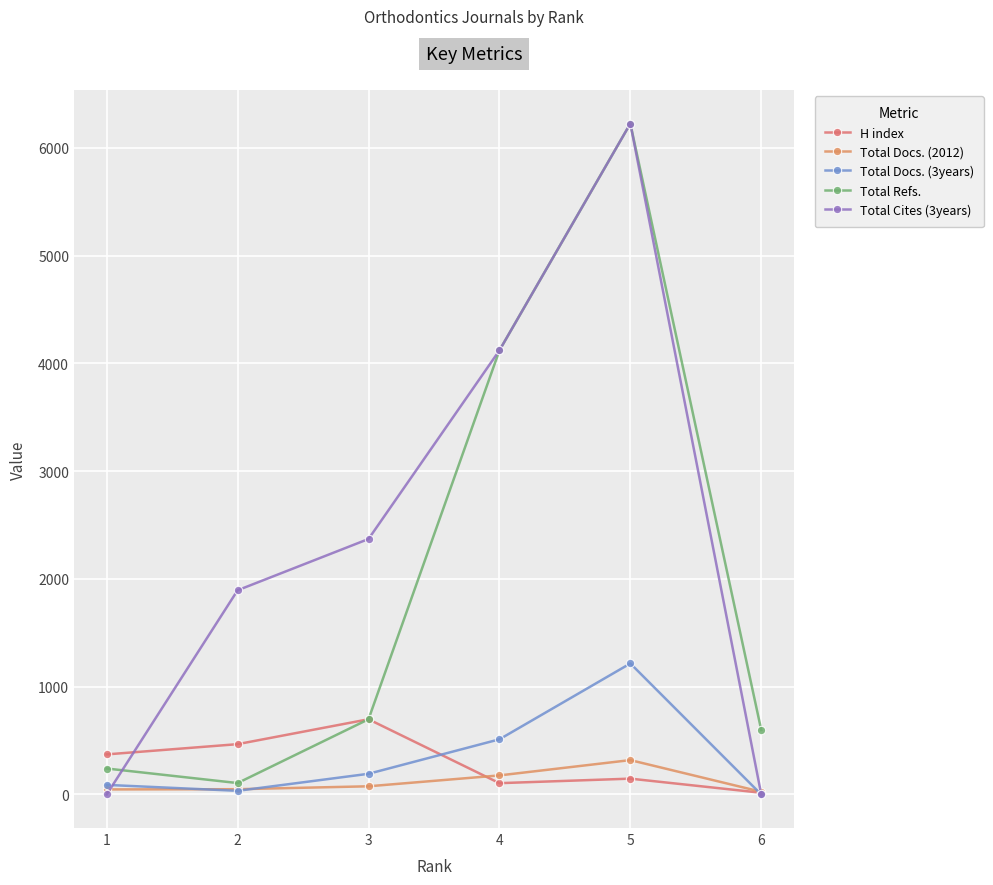

At which category is the sum across all series the highest?

5